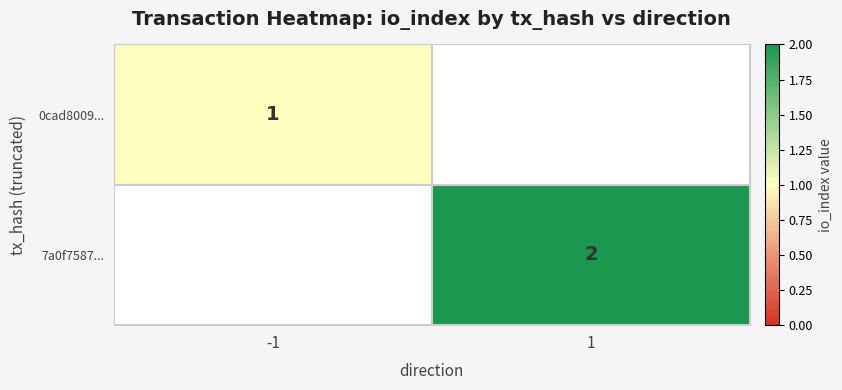

The 7a0f7587... series shows 4 at 1. True or false?

False